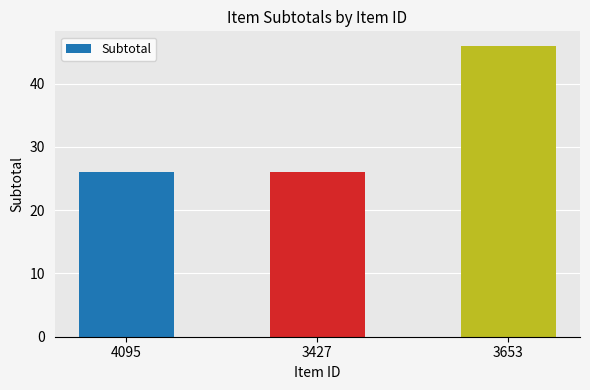

Reading left to right, extract all data points from this chart.

26.0	26.0	46.0